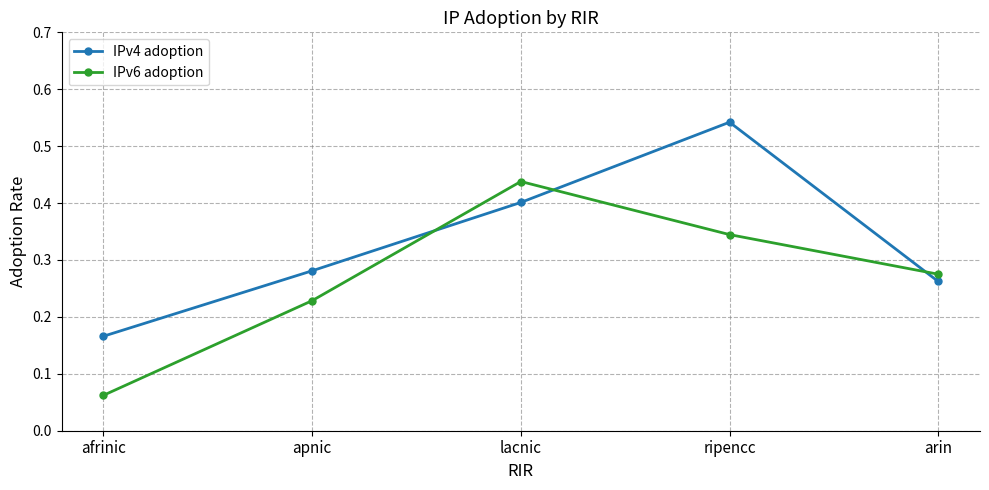

What are all the series names shown in the legend?

IPv4 adoption, IPv6 adoption